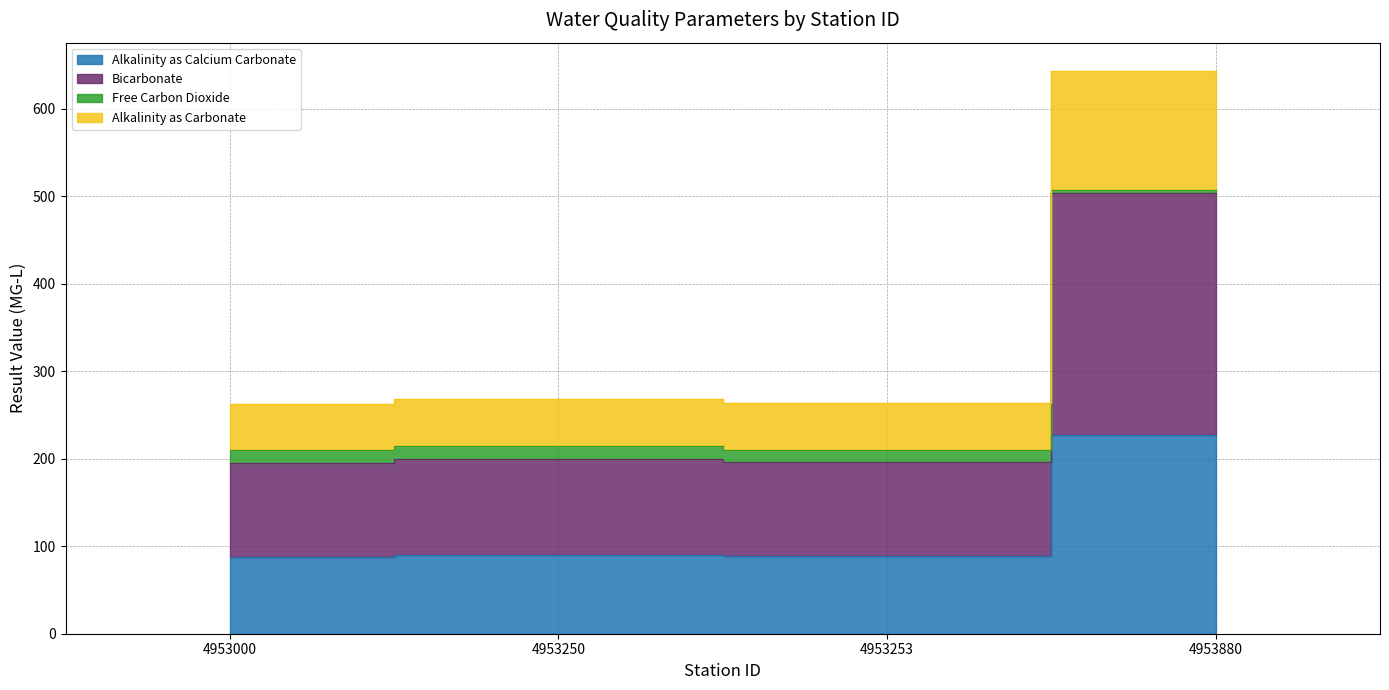

What are all the series names shown in the legend?

Alkalinity as Calcium Carbonate, Bicarbonate, Free Carbon Dioxide, Alkalinity as Carbonate